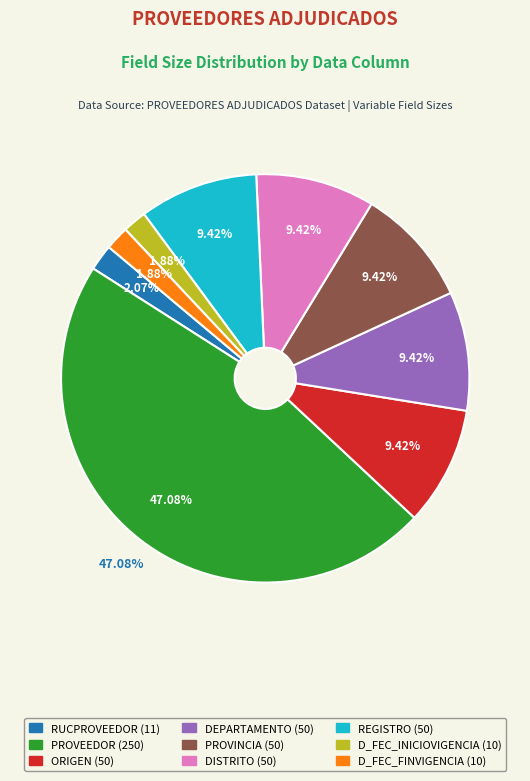

To the nearest percent, what percentage of the pie is DEPARTAMENTO (50)?

9%